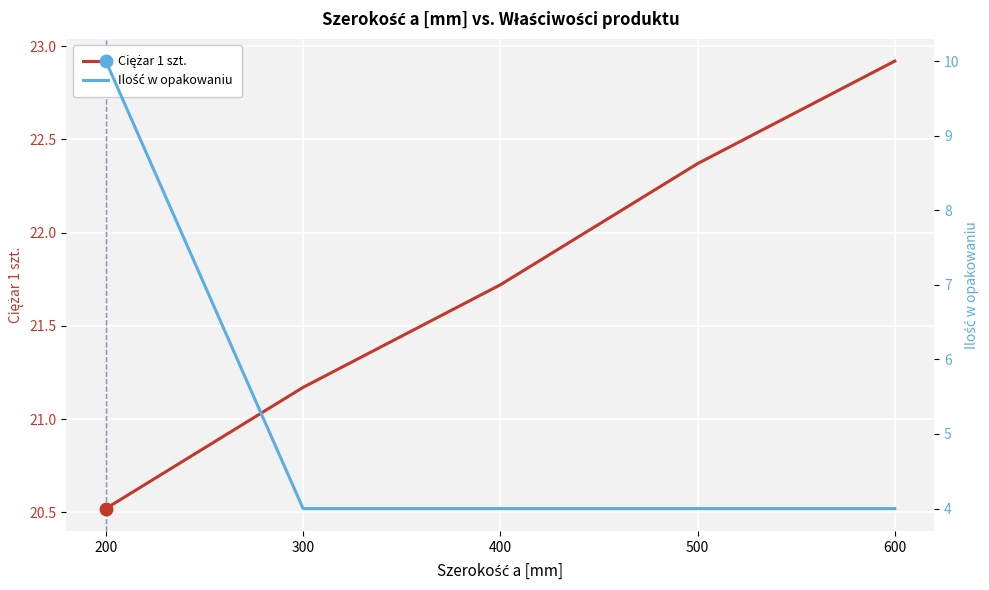

What is the total value across all series at 500?

26.4